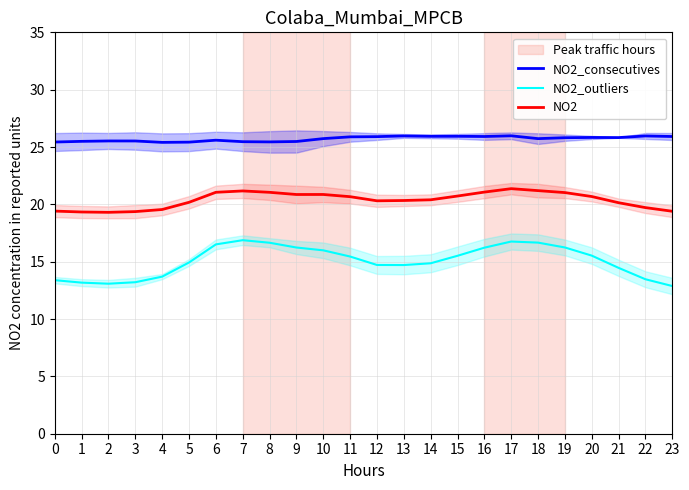

List the labels in order of NO2_consecutives value, largest first.

17, 13, 22, 15, 14, 16, 23, 12, 11, 20, 21, 19, 10, 18, 6, 2, 3, 1, 9, 7, 8, 0, 5, 4